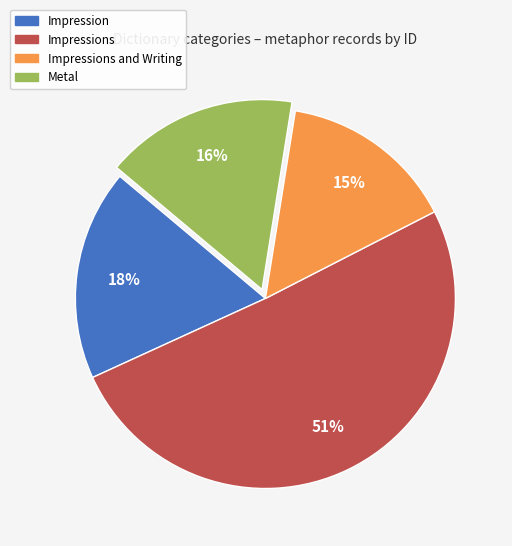

Does any single category account for the majority?

Yes